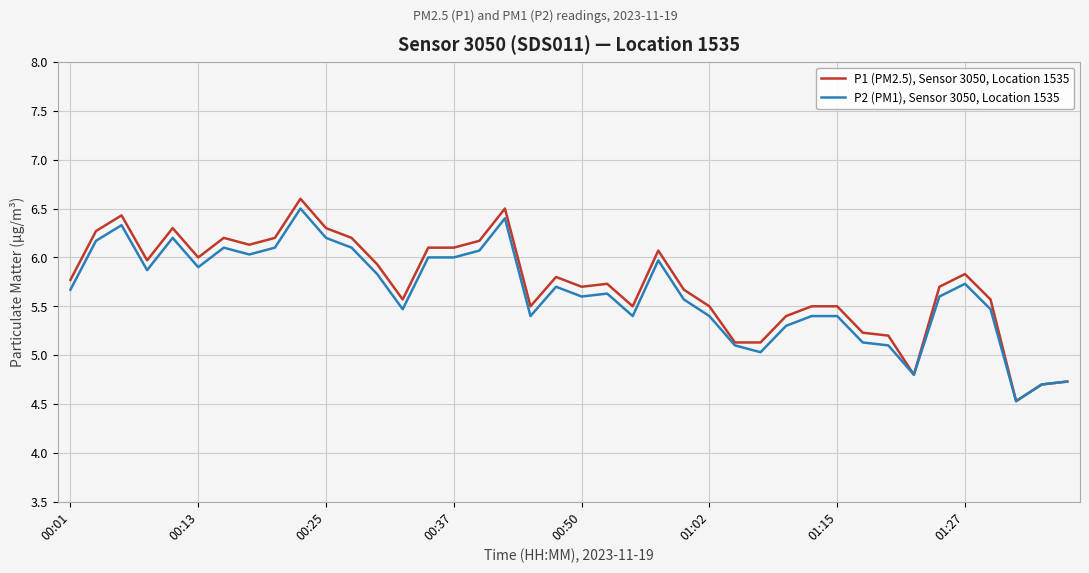

Is this an area chart (filled region under the line)?

No